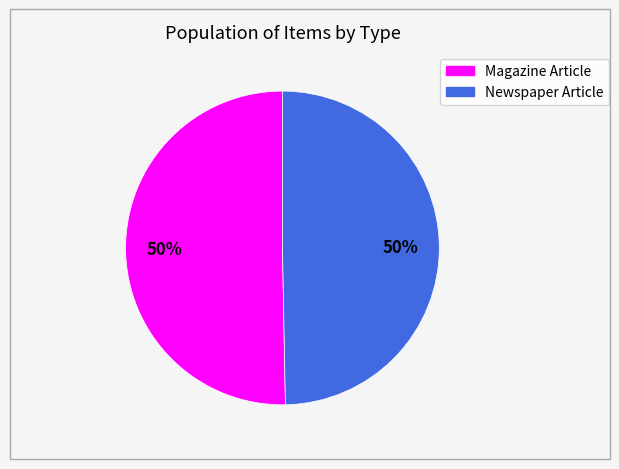

To the nearest percent, what is the average slice percentage?

50%